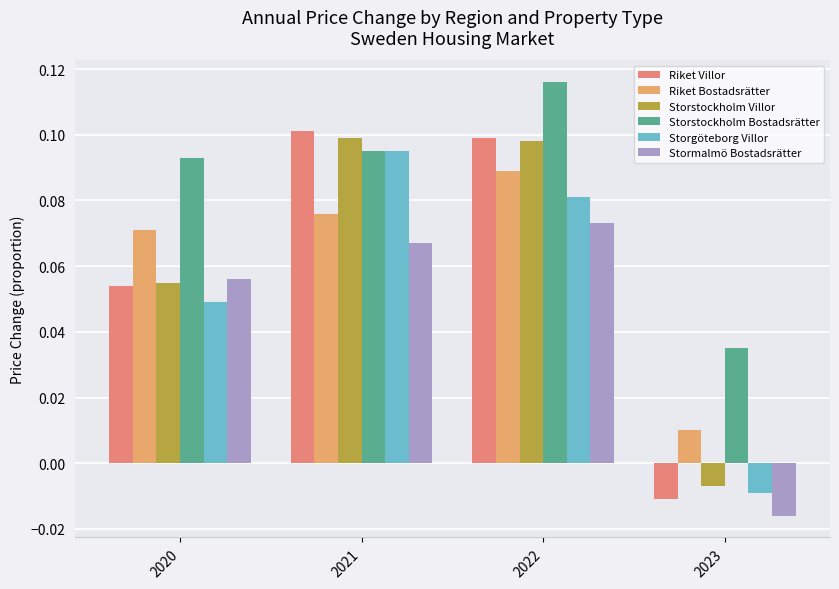

Are the bars grouped side by side (vs. stacked)?

Yes